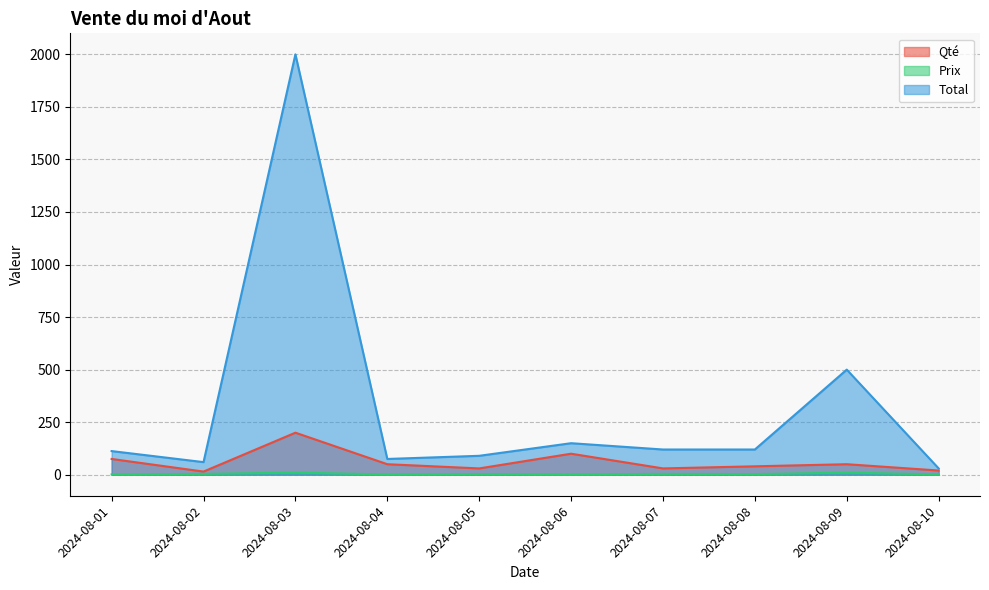

True or false: Prix and Total cross at least once.

False